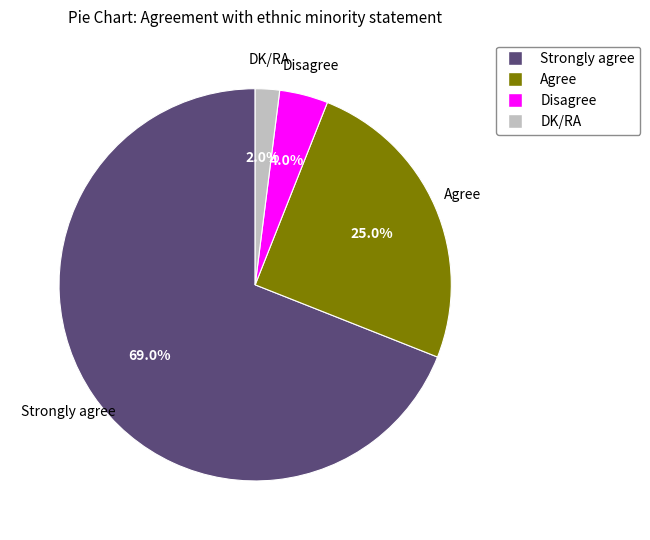

Is there a majority slice in this chart?

Yes